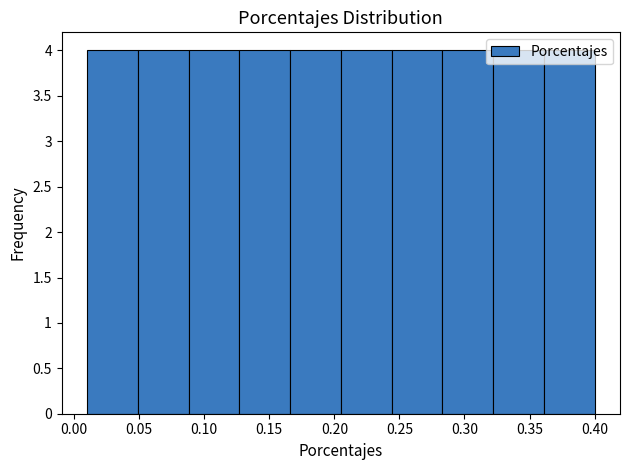

Reading left to right, list every bar in this chart as the range it spans on the x-axis followed by its height. Neither the bar edges nor the heights are printed on the chart, so give them approximately, as read against the axes.

0.010 to 0.049: 4
0.049 to 0.088: 4
0.088 to 0.127: 4
0.127 to 0.166: 4
0.166 to 0.205: 4
0.205 to 0.244: 4
0.244 to 0.283: 4
0.283 to 0.322: 4
0.322 to 0.361: 4
0.361 to 0.400: 4